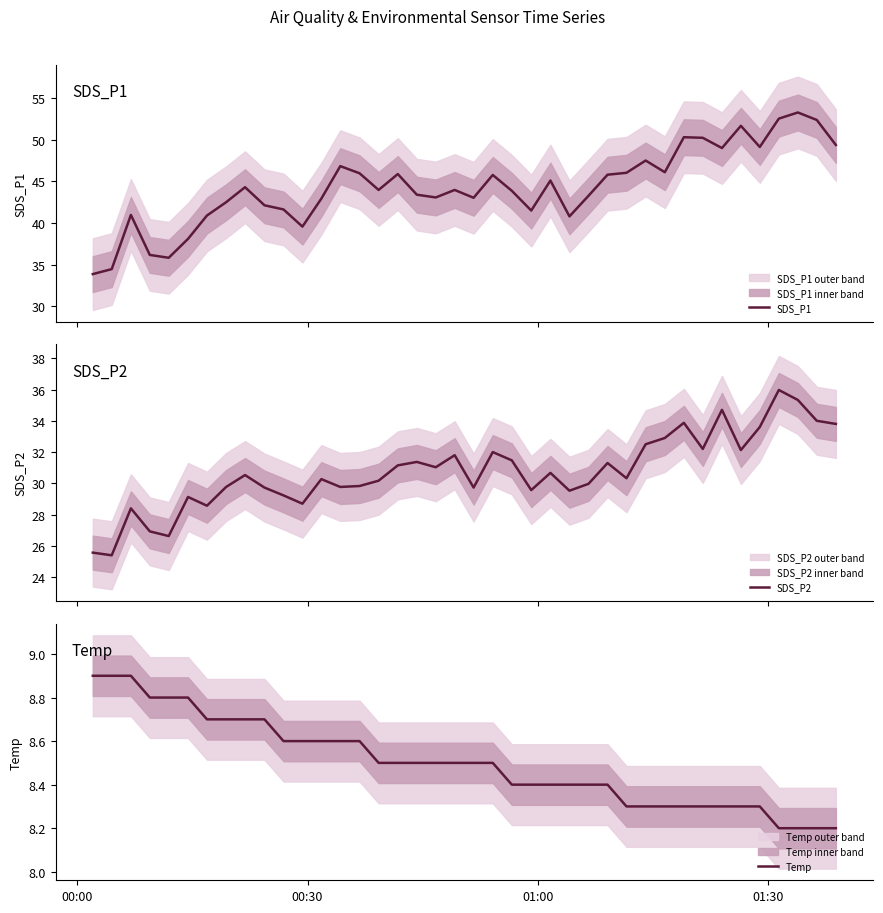

What is the highest value of the SDS_P2 series?

36.0